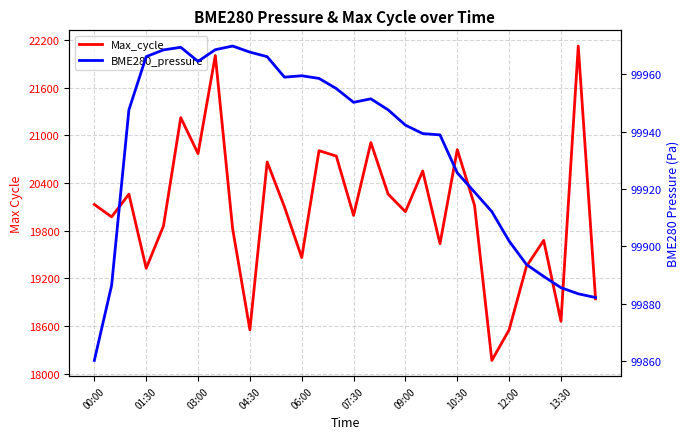

What is the difference between the maximum and second lowest values in the BME280_pressure series?

87.7